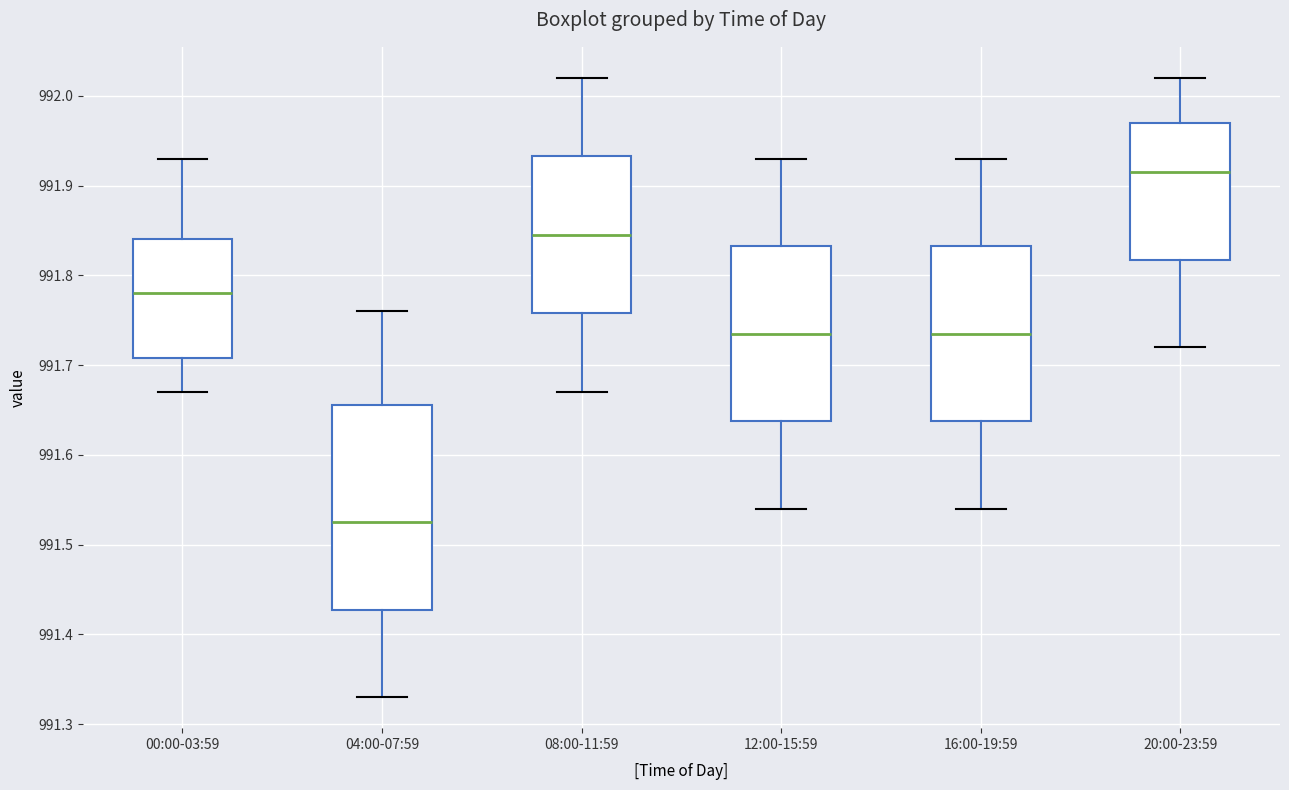

Reading left to right, transcribe this box plot: for each box, give where its median line is, the range the box spans, and where its two whiskers end, as read against the y-axis. The values are not printed on the chart, so give them approximately, as read against the axis.

00:00-03:59: median 991.78, box 991.71 to 991.84, whiskers 991.67 to 991.93
04:00-07:59: median 991.53, box 991.43 to 991.66, whiskers 991.33 to 991.76
08:00-11:59: median 991.85, box 991.76 to 991.93, whiskers 991.67 to 992.02
12:00-15:59: median 991.74, box 991.64 to 991.83, whiskers 991.54 to 991.93
16:00-19:59: median 991.74, box 991.64 to 991.83, whiskers 991.54 to 991.93
20:00-23:59: median 991.92, box 991.82 to 991.97, whiskers 991.72 to 992.02